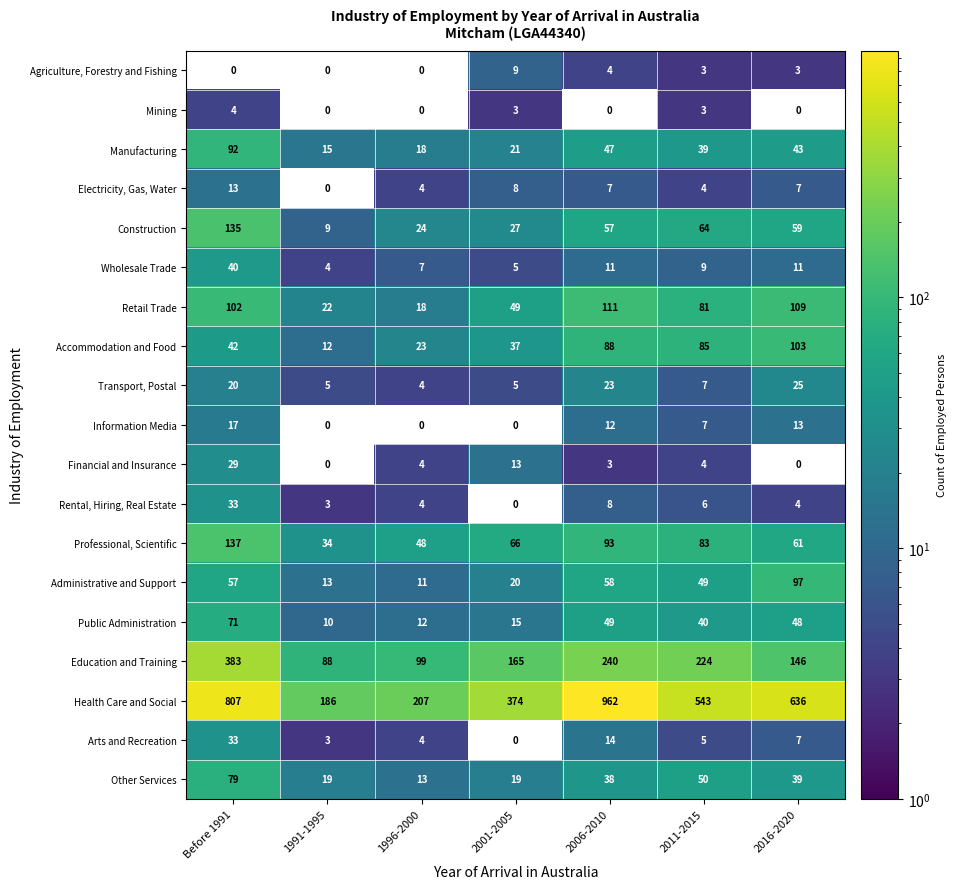

At how many categories does at least one series exceed 229?

5